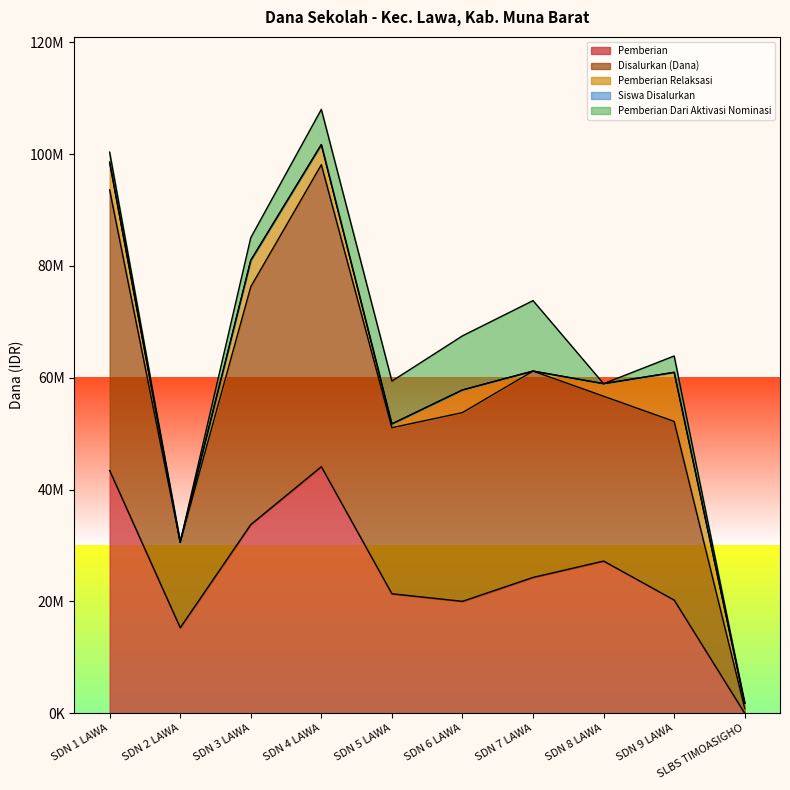

In Pemberian, how many points are lower than both neighbors (excluding endpoints)?

2